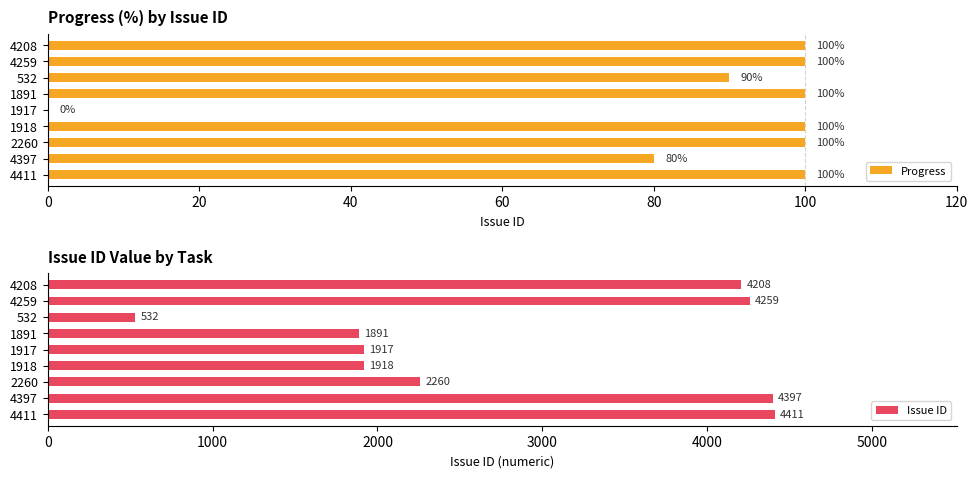

What is the maximum value shown in the chart?

4411